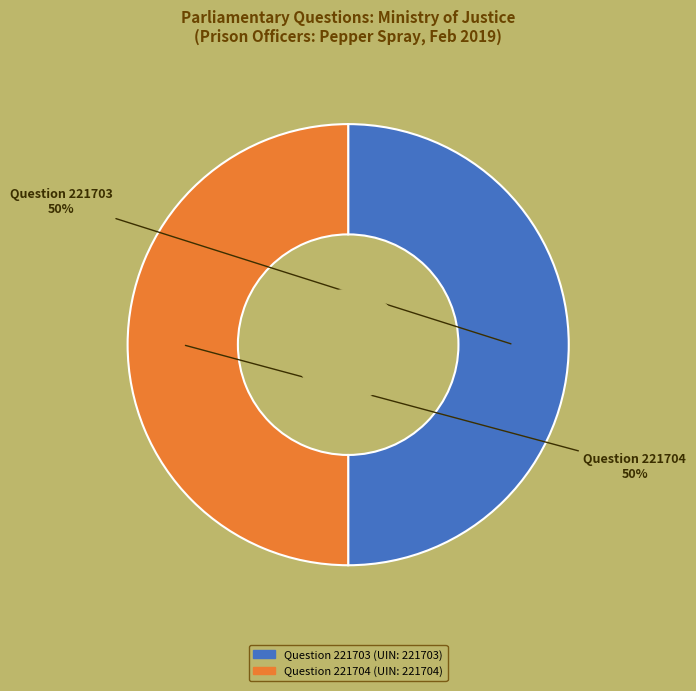

What is the ratio of the value at Question 221704 to the value at Question 221703?

1.0